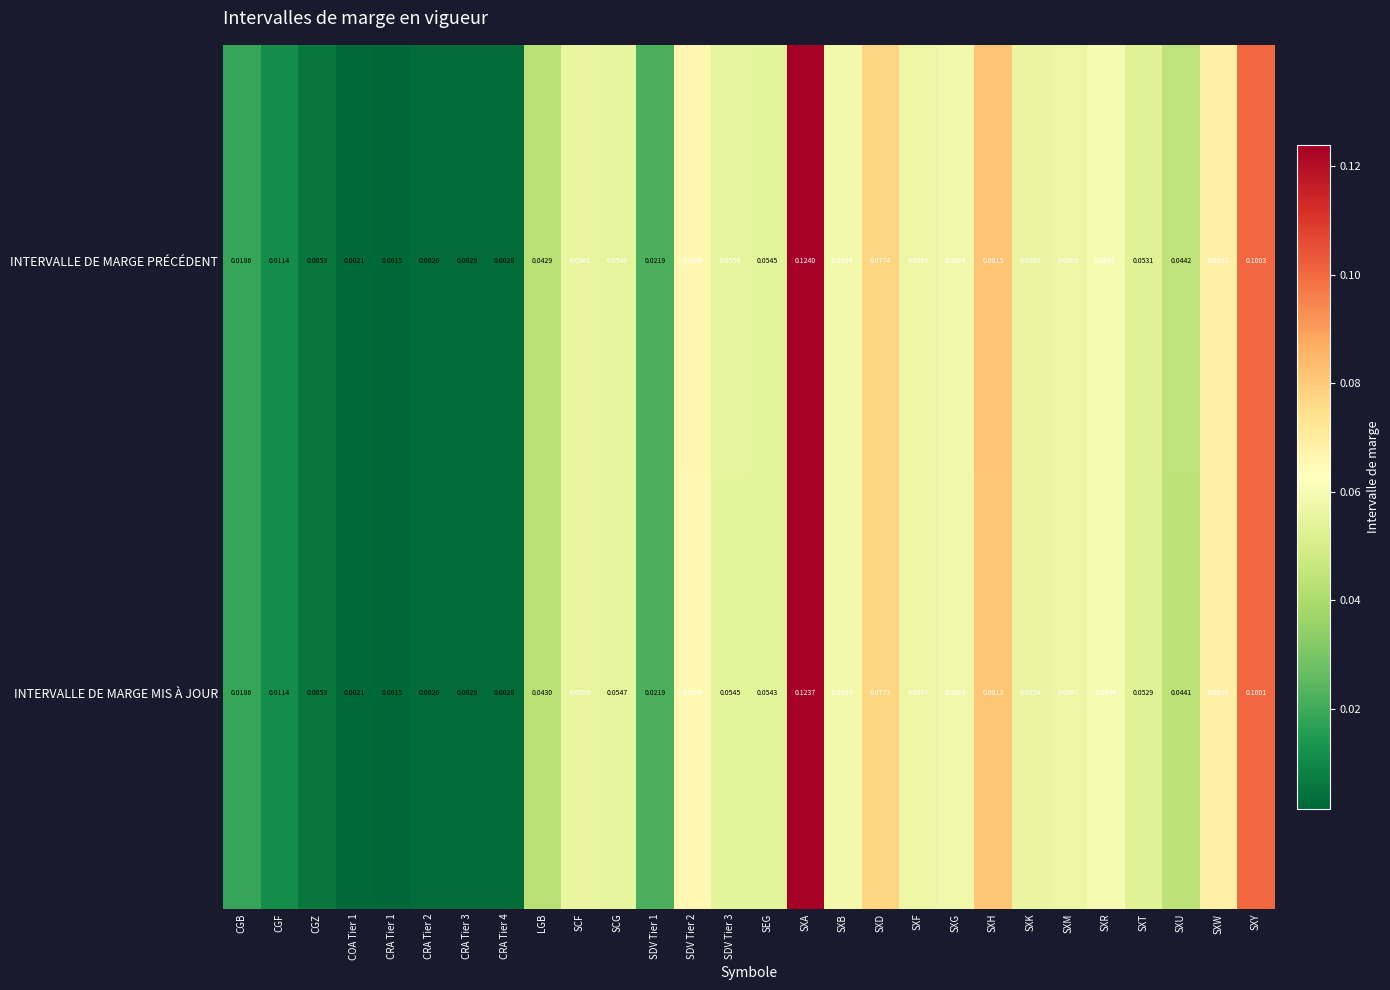

Count the number of categories in the chart.

28